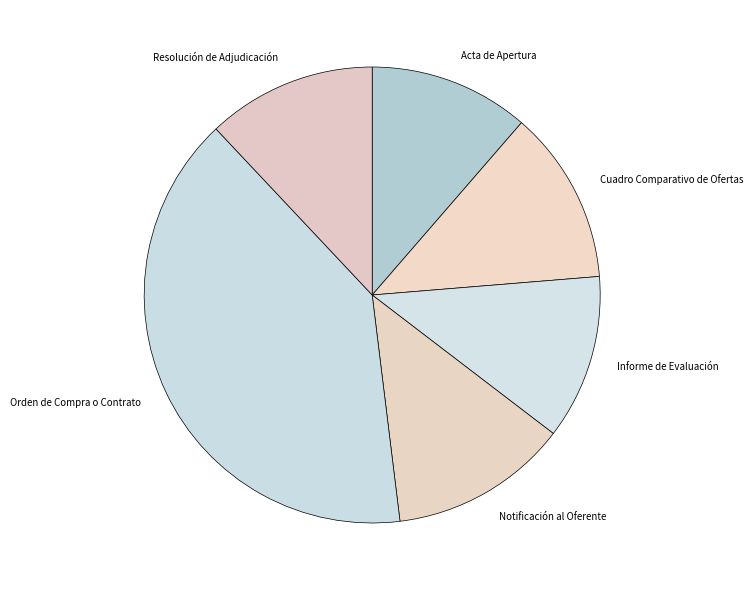

Is the sum of Notificación al Oferente and Orden de Compra o Contrato greater than half?

Yes